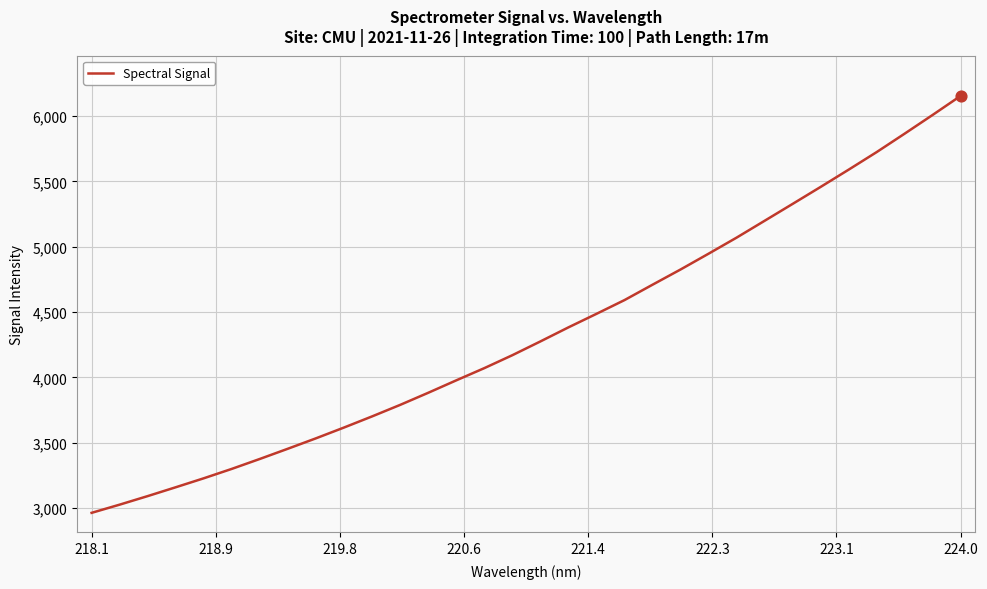

What is the greatest value displayed?

6154.1